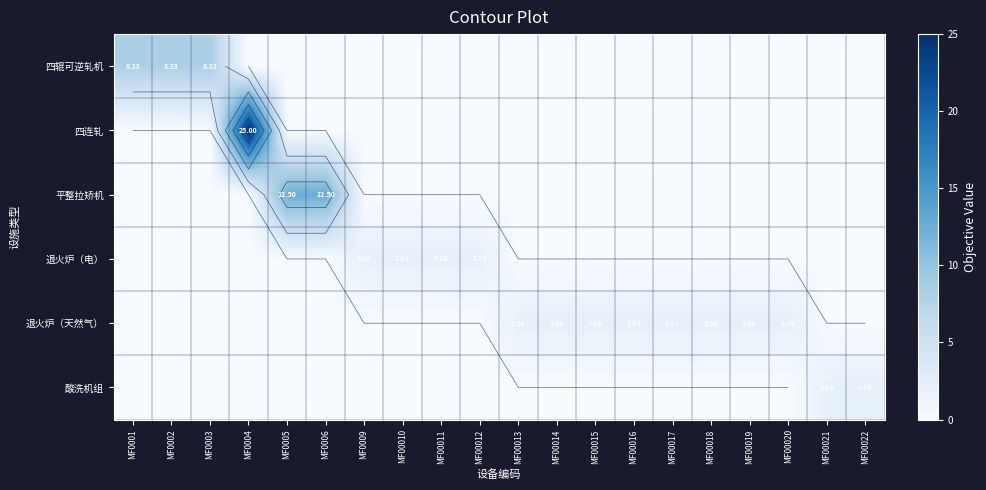

Is it true that 酸洗机组 equals 0.0 at MF0001?

True